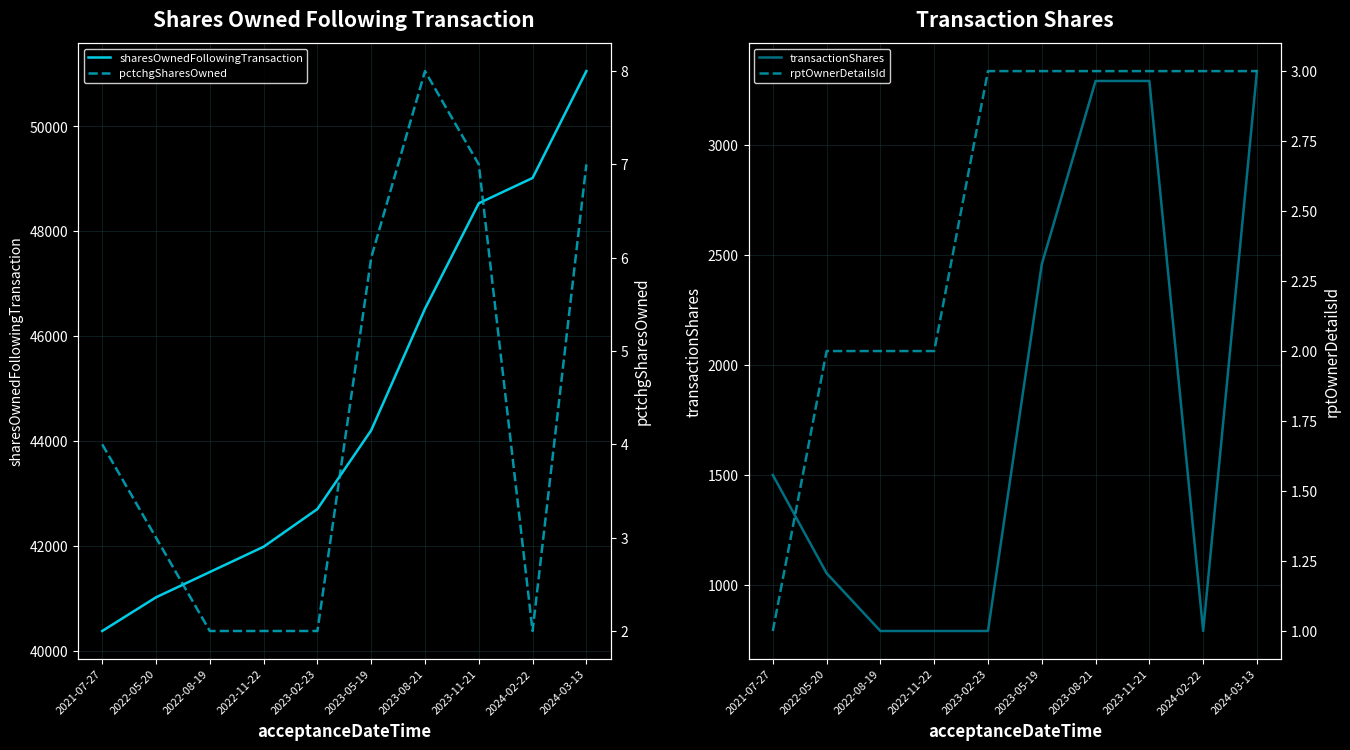

True or false: pctchgSharesOwned and transactionShares cross at least once.

False